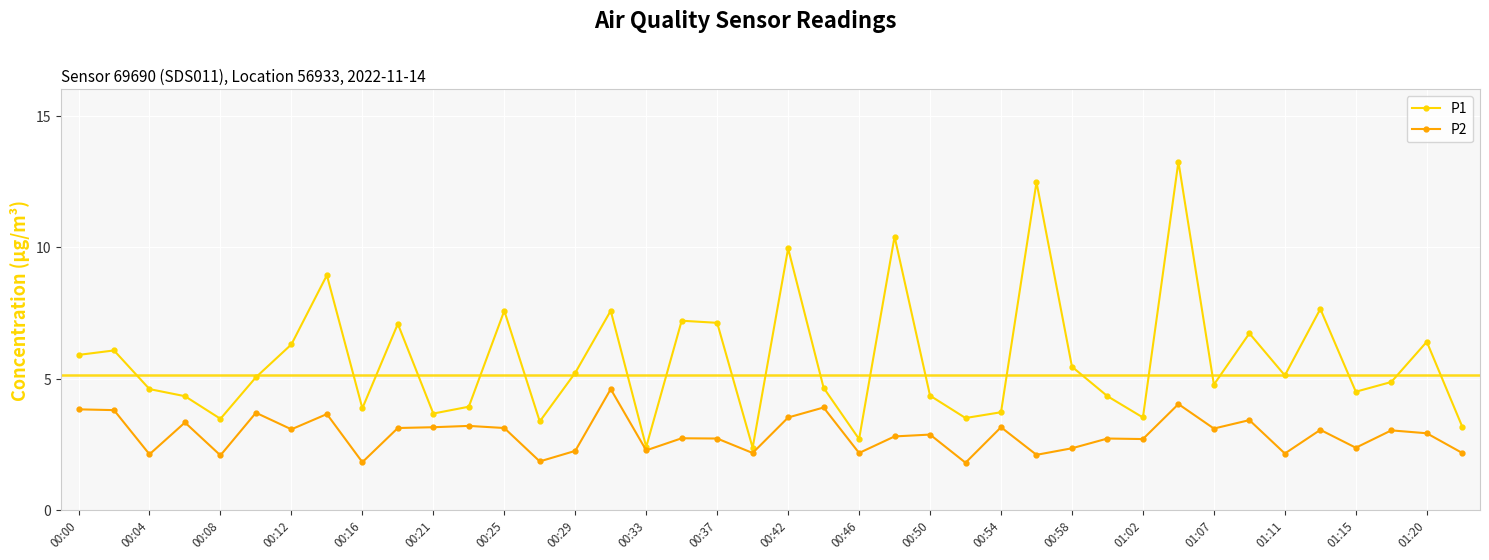

How many data points in P2 are less than 2?

3